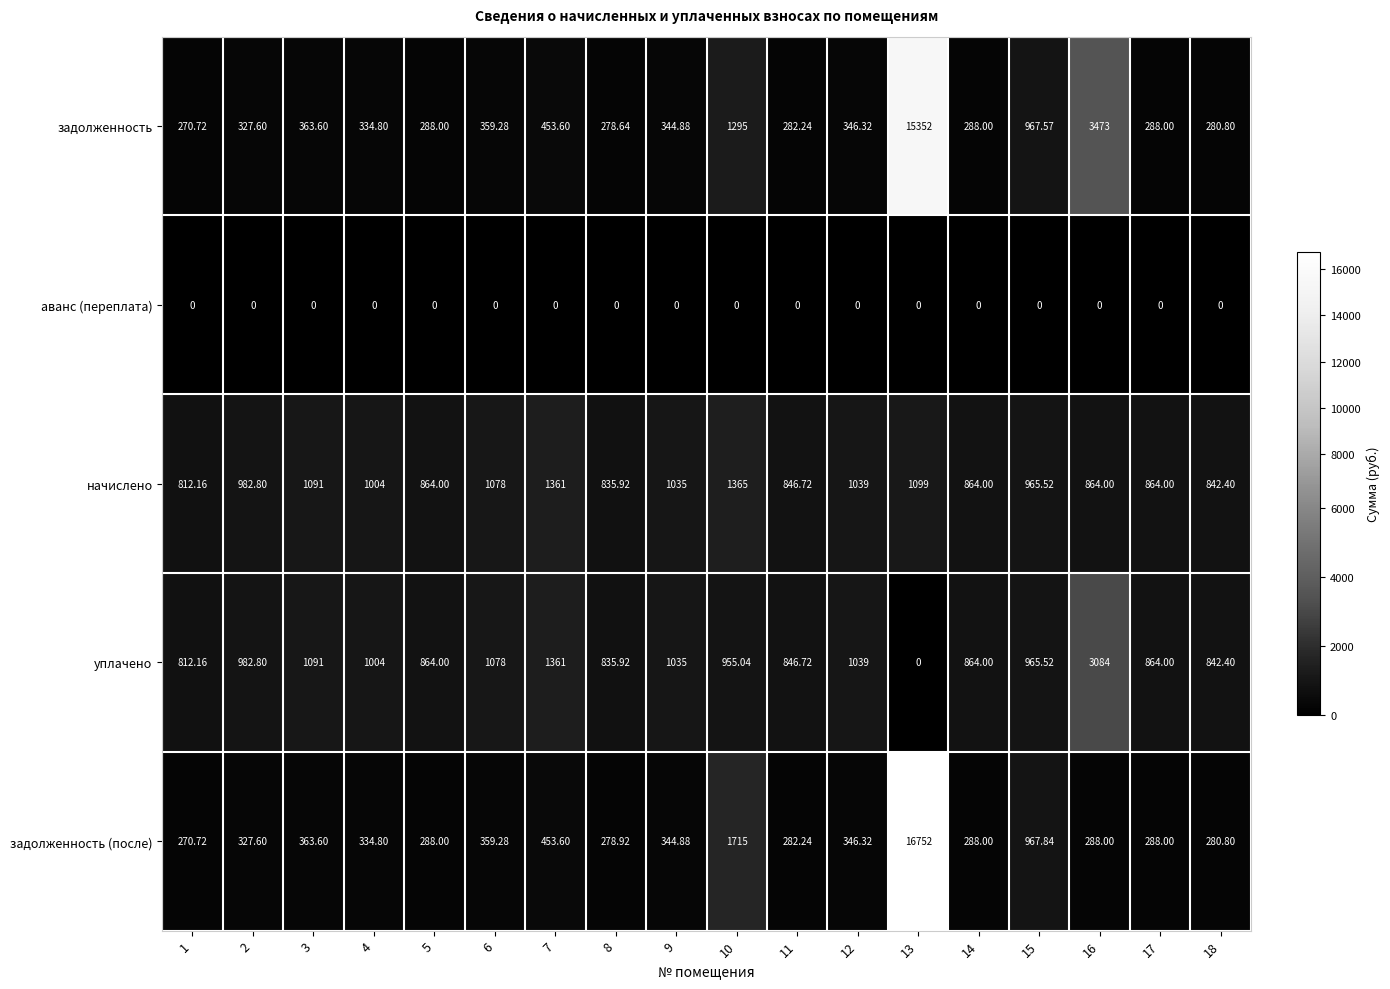

Which series has the largest total across all categories?

задолженность